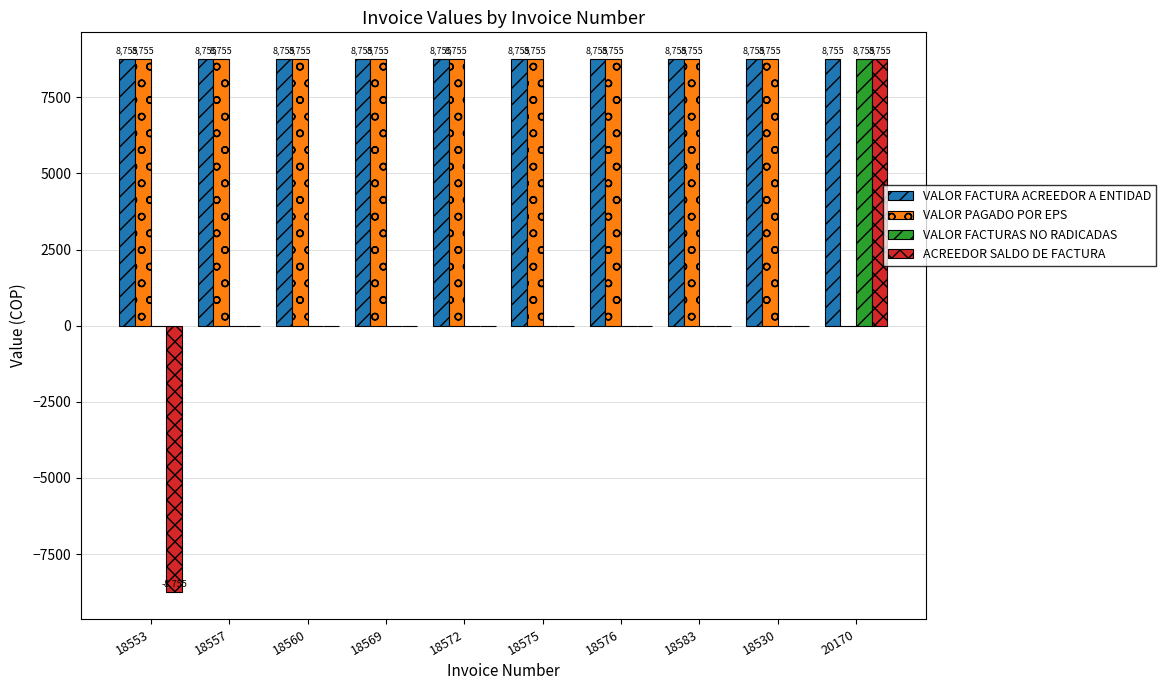

Which series has the largest total across all categories?

VALOR FACTURA ACREEDOR A ENTIDAD